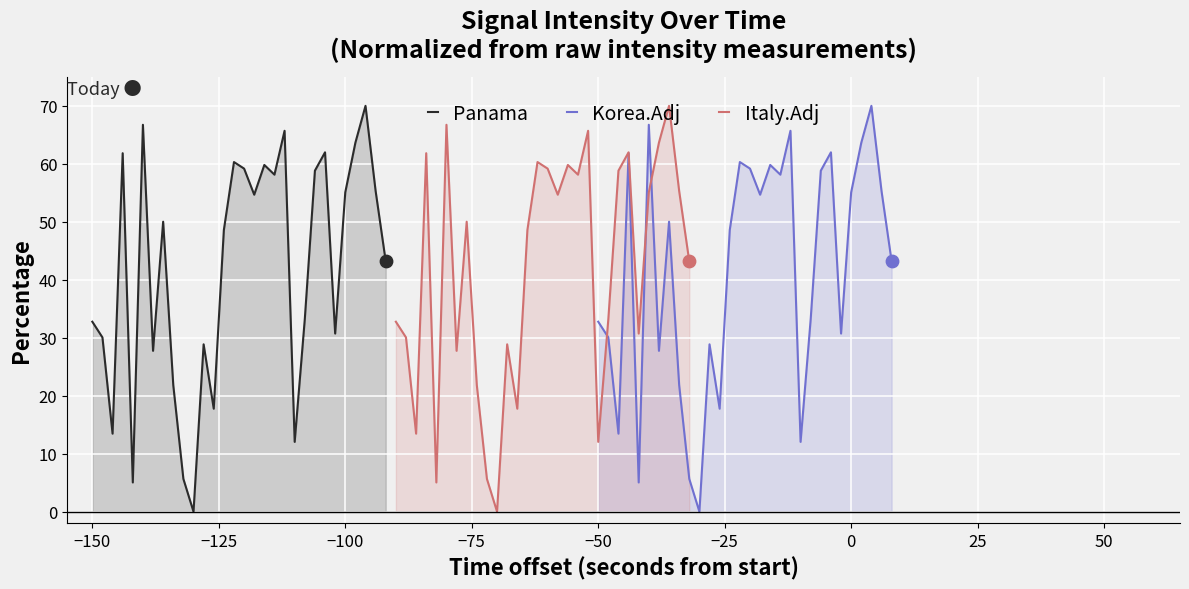

At how many categories does at least one series exceed 8?

27